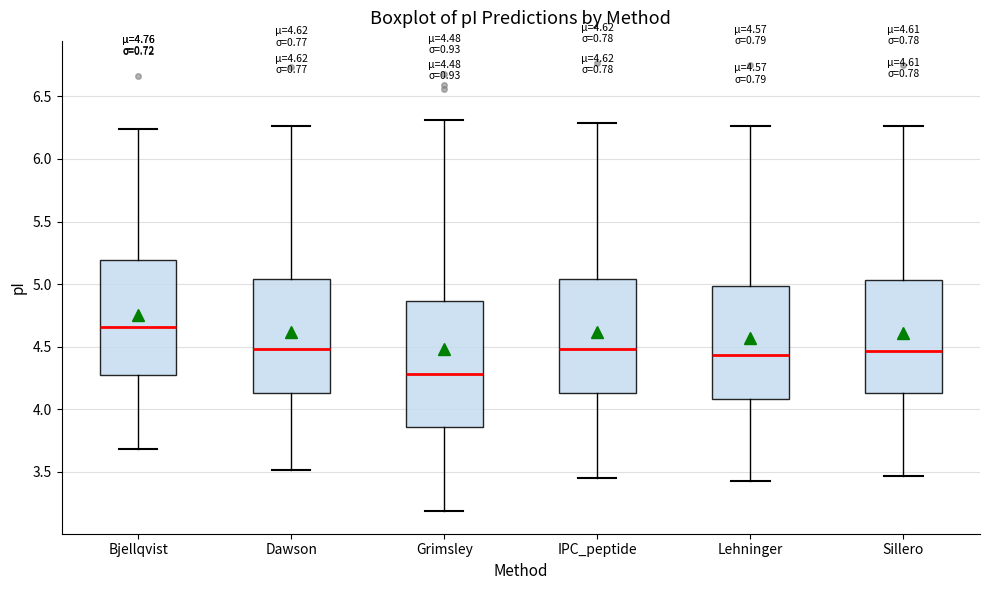

Which box's median line is the highest?

Bjellqvist